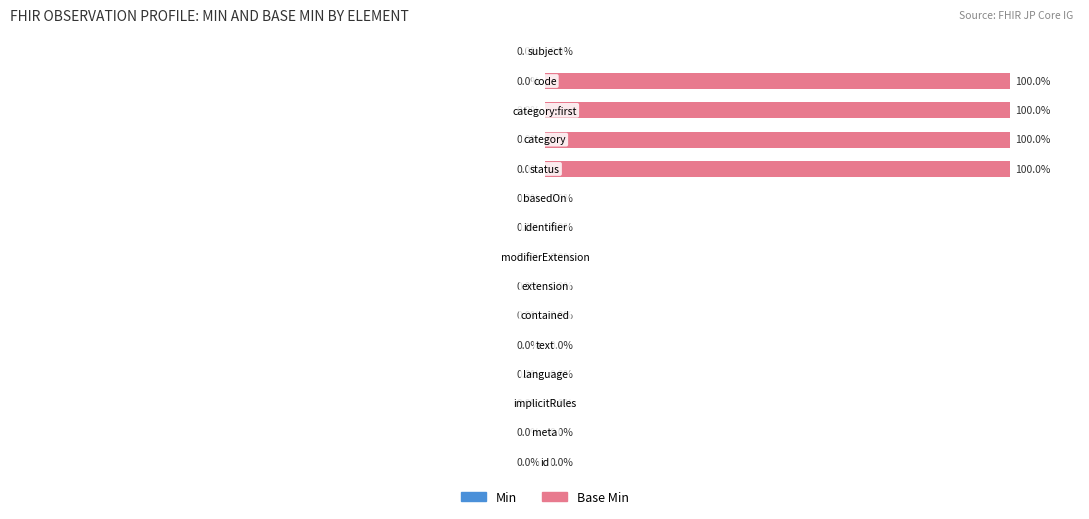

Are the bars horizontal?

Yes